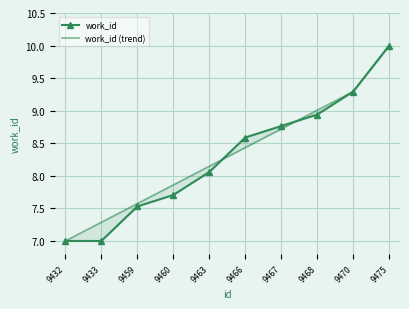

At how many categories does at least one series exceed 9?

3